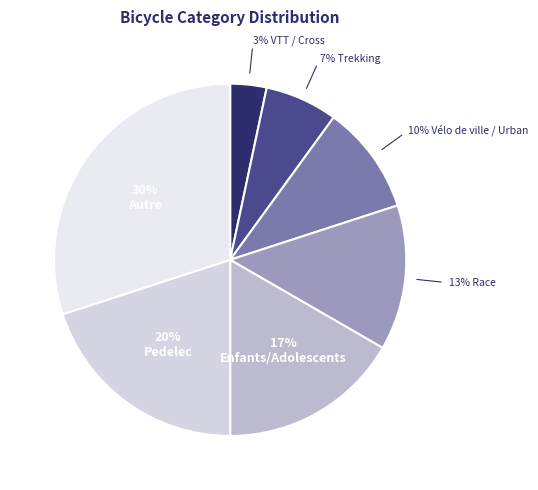

How many segments does this pie chart have?

7